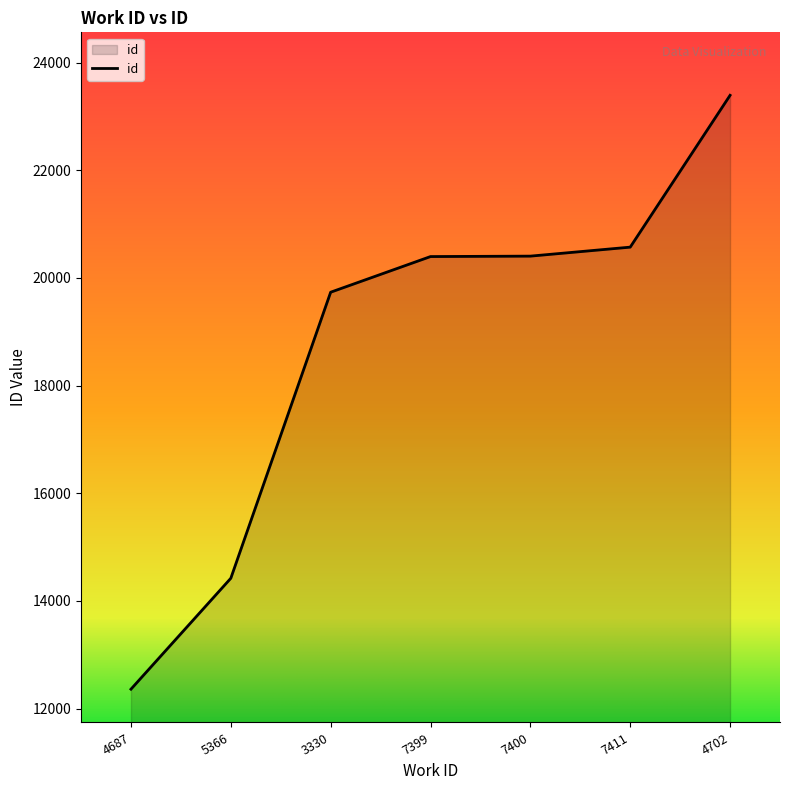

What is the approximate value at 4702, to the nearest 50?

23400